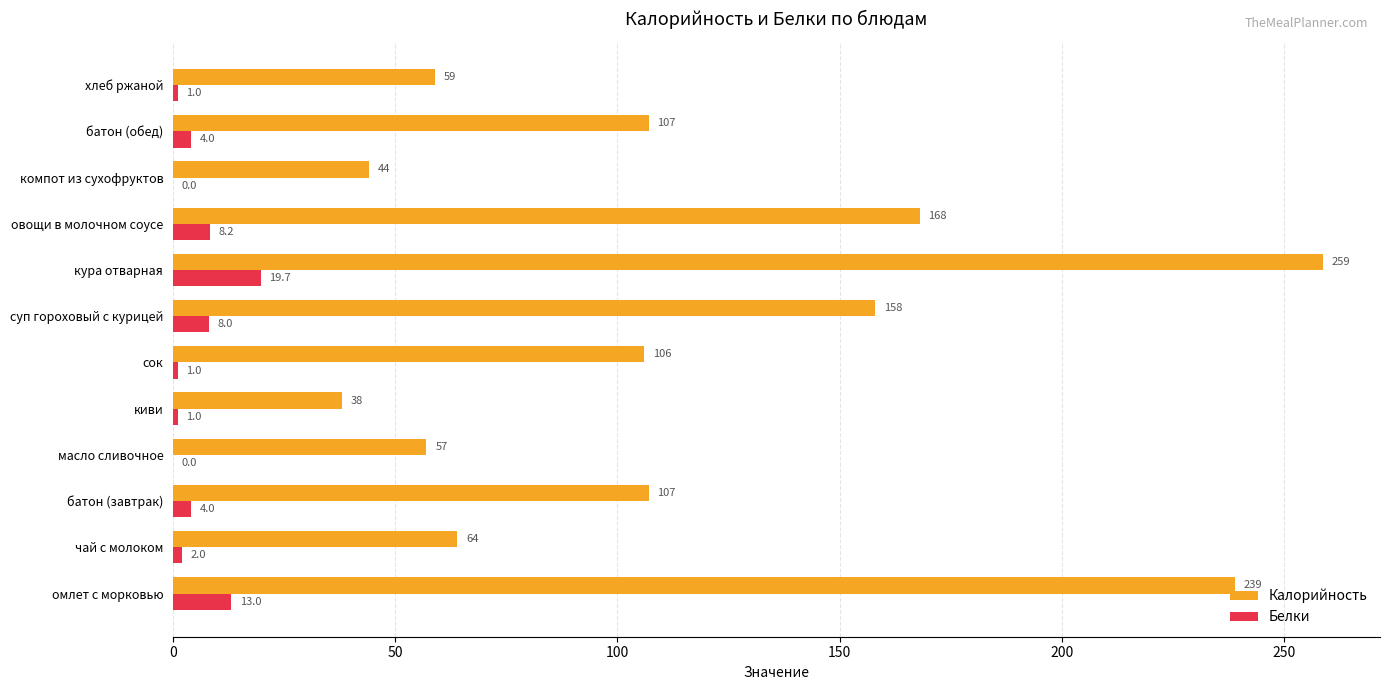

Which label corresponds to the largest value in the chart?

кура отварная